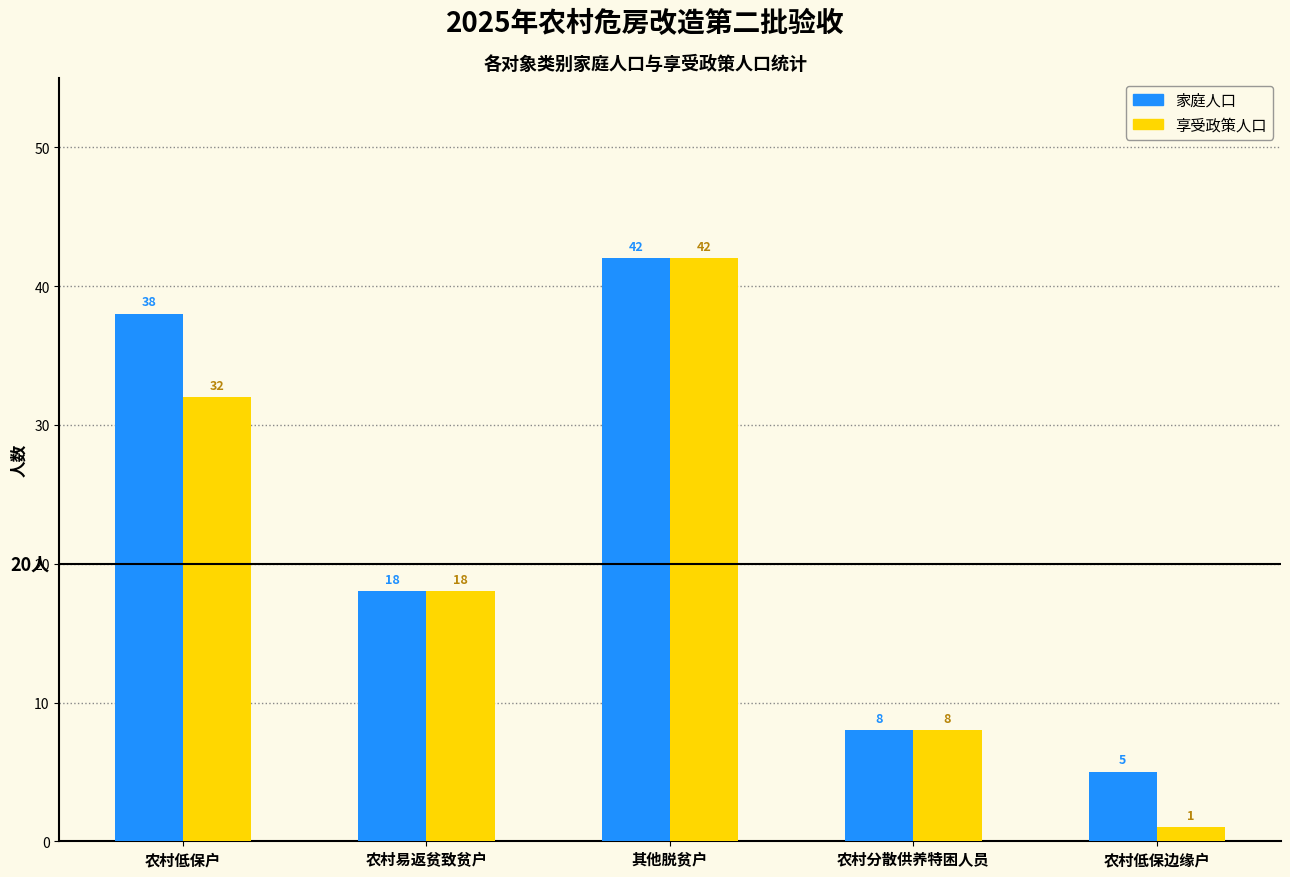

Reading left to right, list all the values displayed in this chart.

家庭人口: 38	18	42	8	5
享受政策人口: 32	18	42	8	1